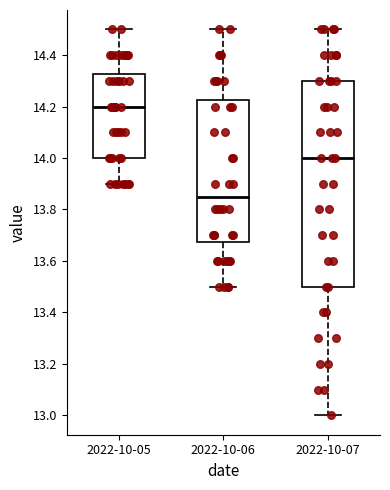

Comparing the boxes themselves (not the whiskers), which one is the tallest?

2022-10-07